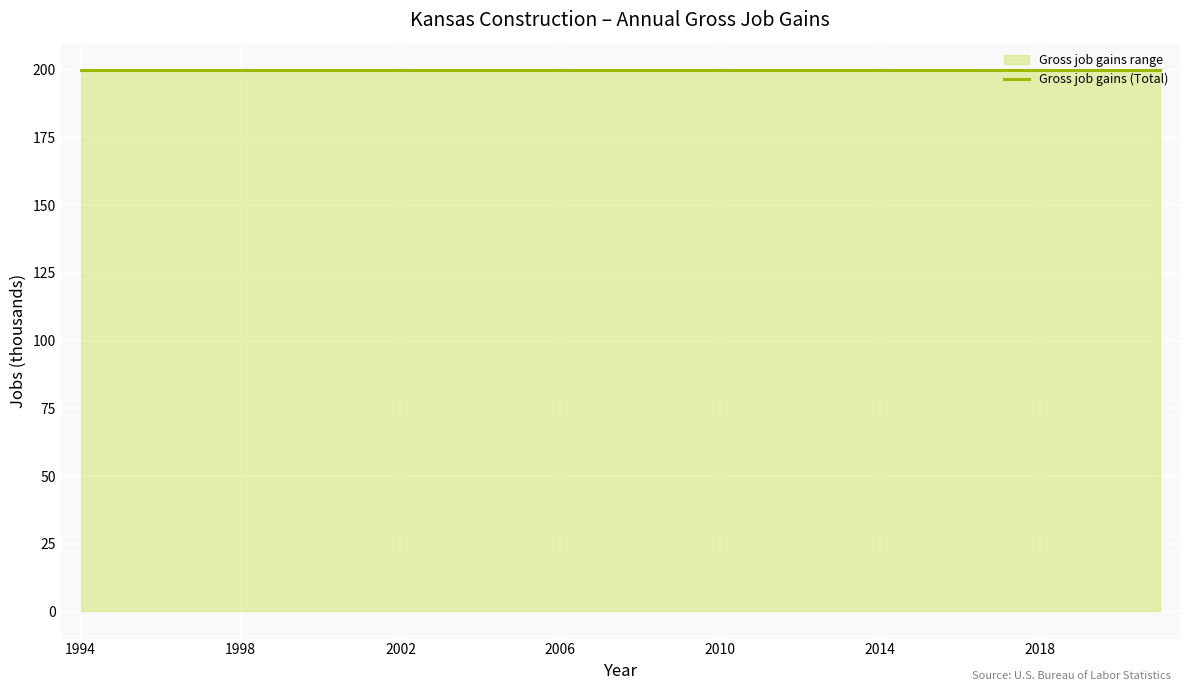

True or false: Expanding establishments and Gross job gains (Total) intersect in this chart.

False